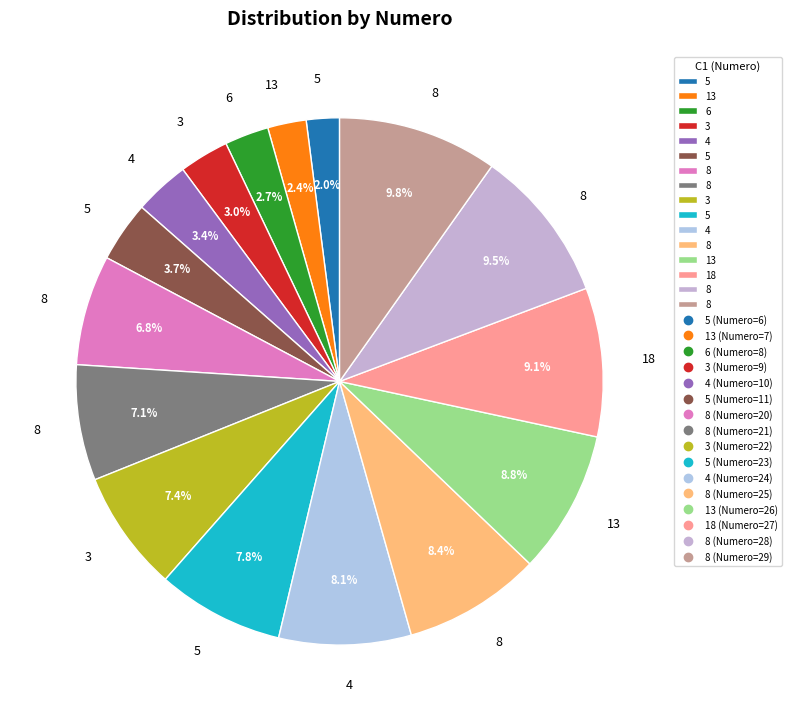

Which slice is the smallest?

5